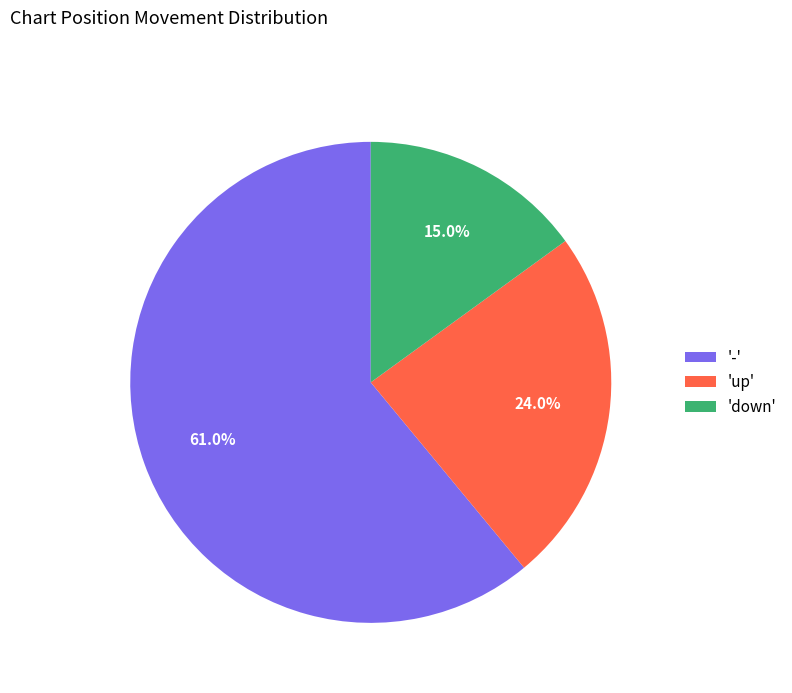

How many segments does this pie chart have?

3